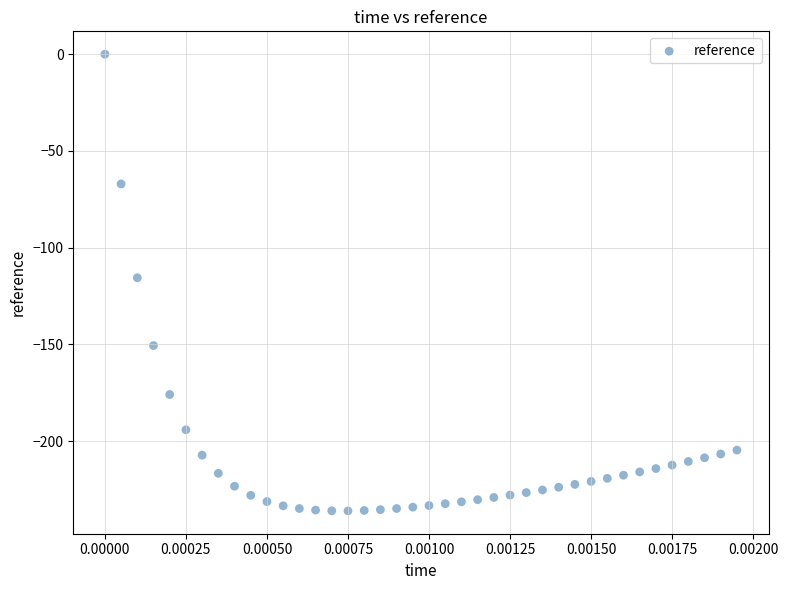

What is the range of Y values (max minus min)?

236.1